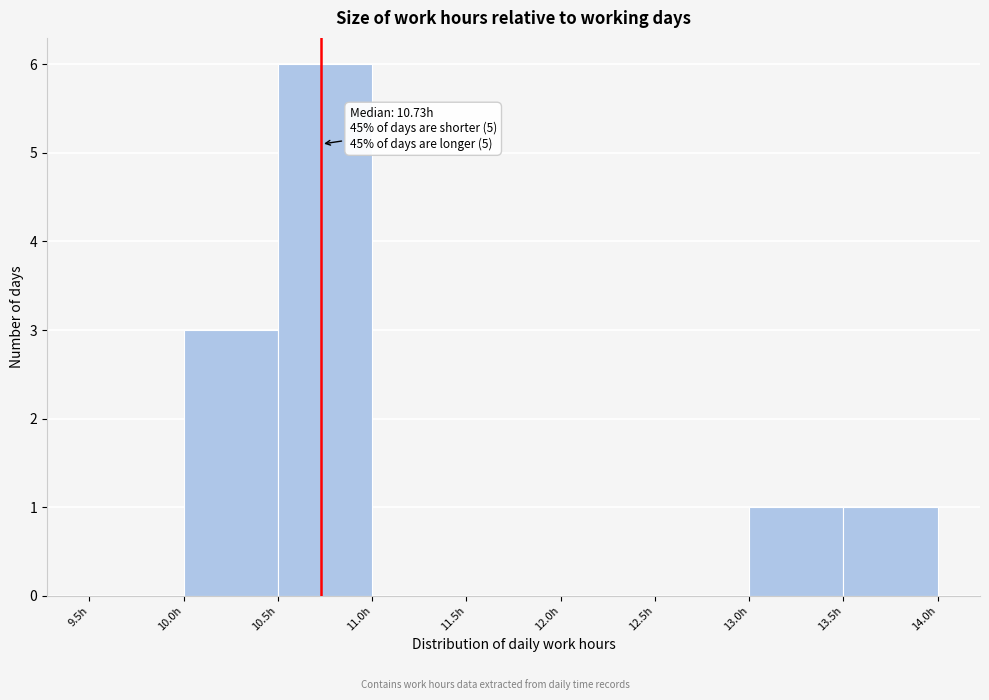

Over which range of the x-axis is the bar tallest?

10.5 to 11.0